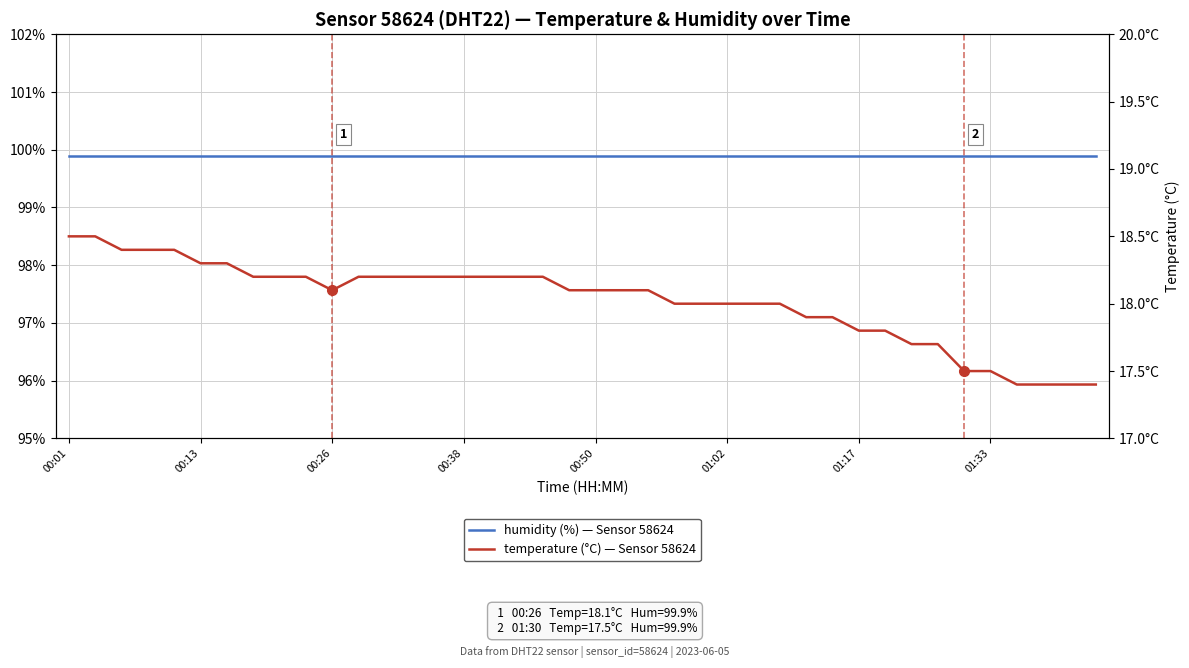

Rank the series by their average value, from lowest to highest.

temperature (°C) — Sensor 58624, humidity (%) — Sensor 58624